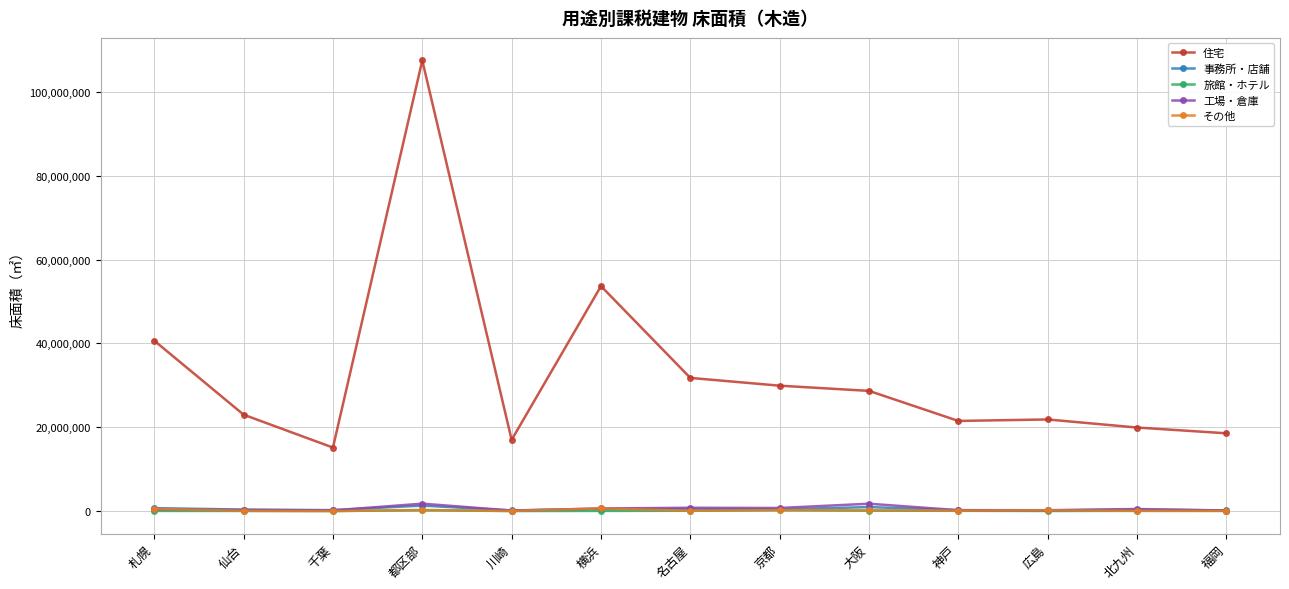

Is the value of 旅館・ホテル at 札幌 greater than the value of 事務所・店舗 at 都区部?

No